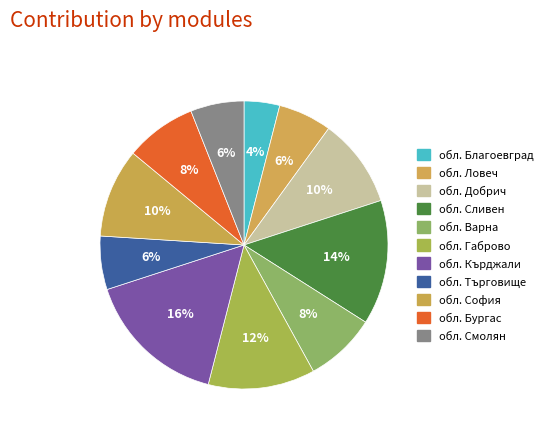

How many slices are in this pie chart?

11